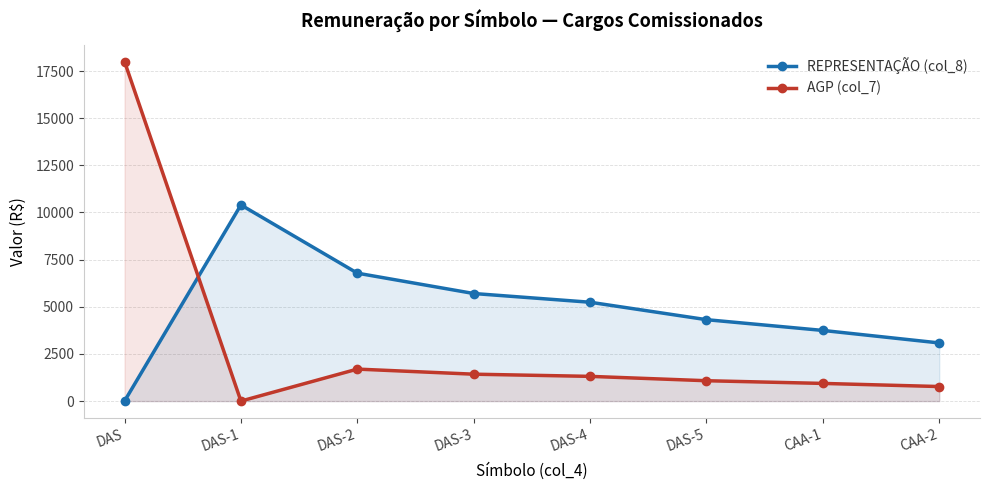

True or false: AGP (col_7) has more than 1 points higher than both neighbors.

False